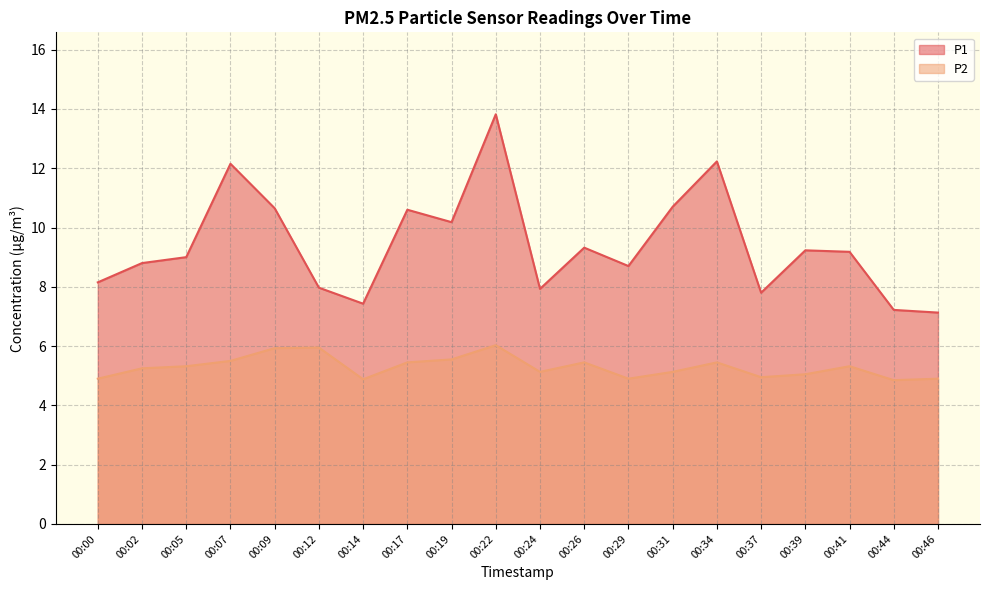

What is the sum of the P2 values at 00:00 and 00:39?

9.9